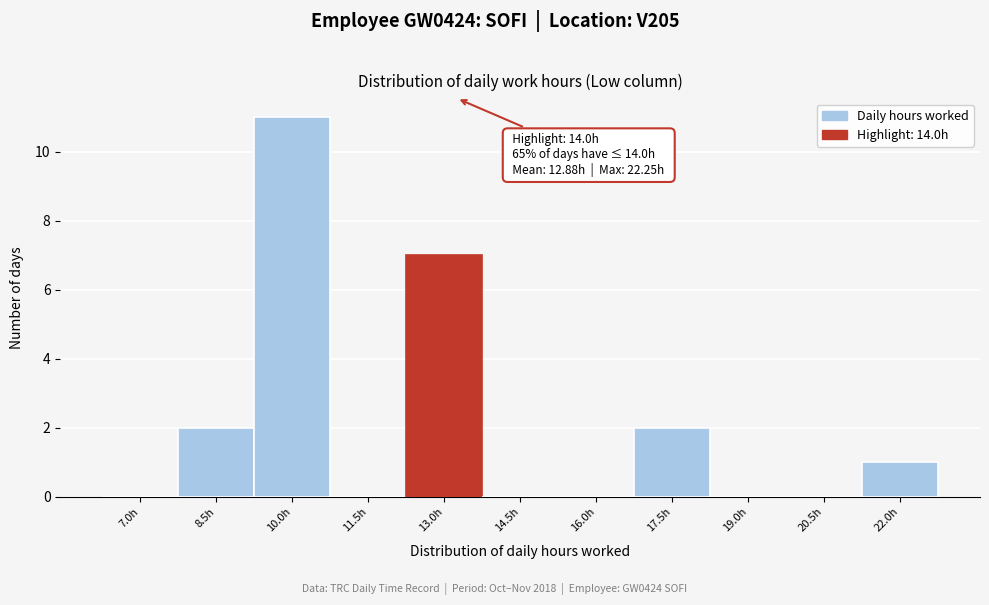

Reading right to left, extract all data points from this chart.

22.0h=1	20.5h=0	19.0h=0	17.5h=2	16.0h=0	14.5h=0	13.0h=7	11.5h=0	10.0h=11	8.5h=2	7.0h=0